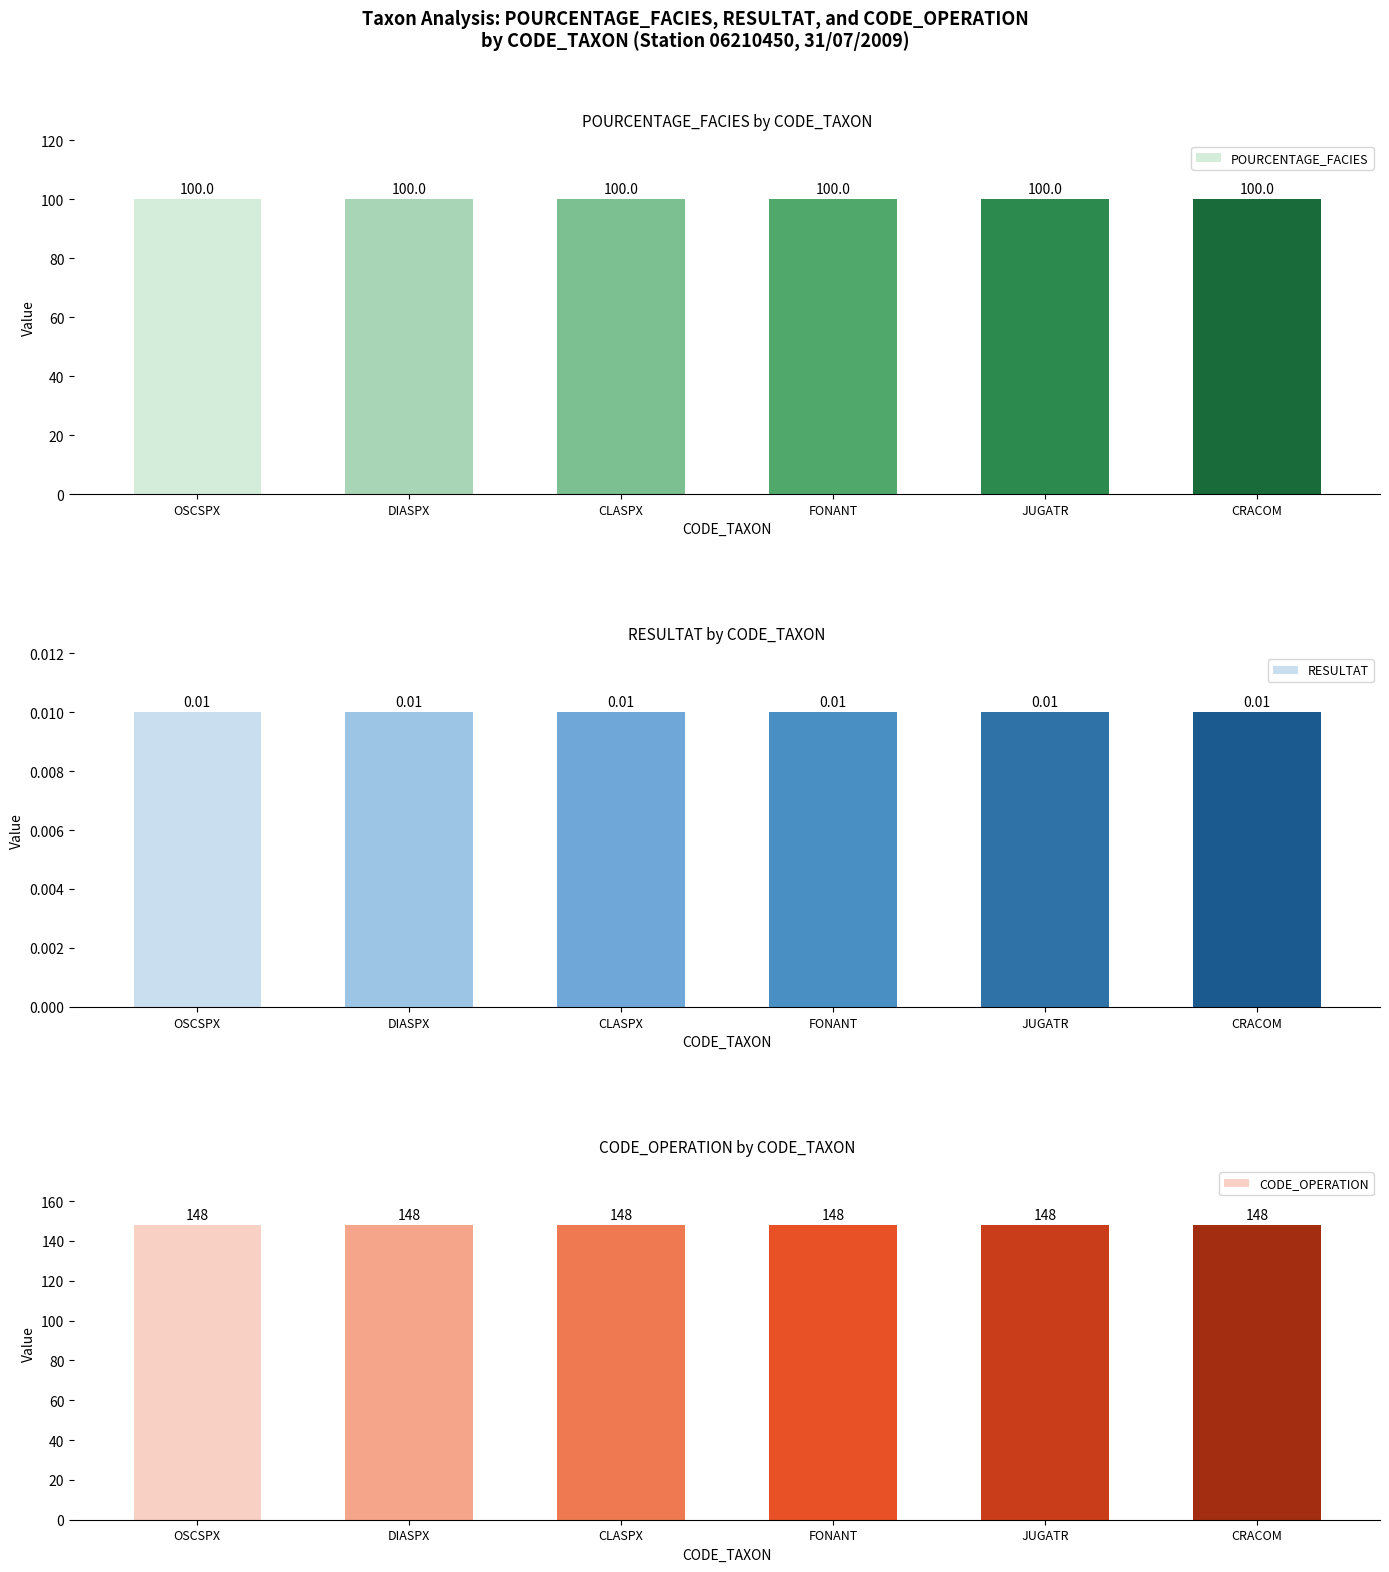

Rank the series at JUGATR from lowest to highest value.

RESULTAT, POURCENTAGE_FACIES, CODE_OPERATION